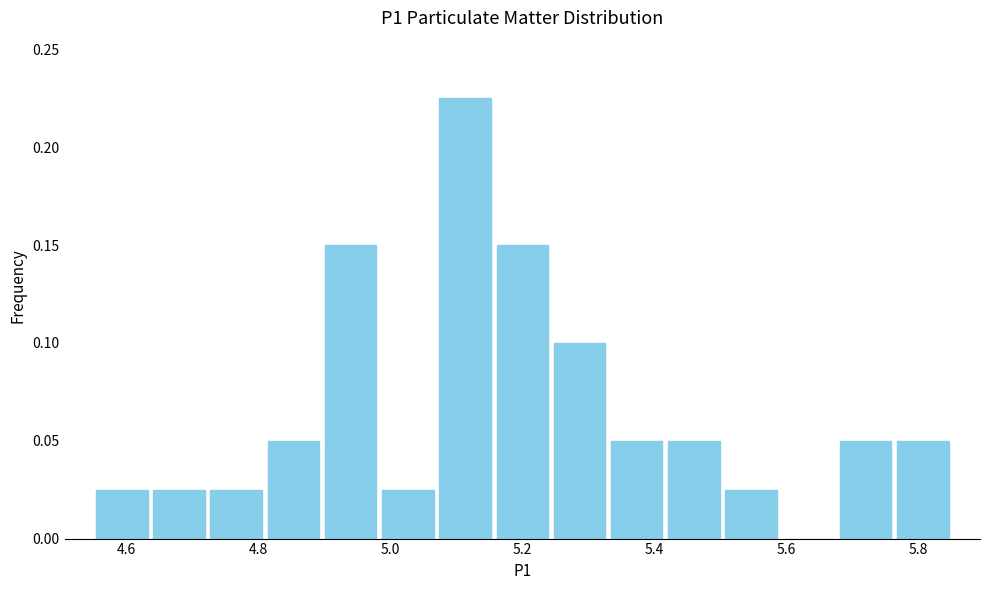

Over which range of the x-axis is the bar tallest?

5.08 to 5.16